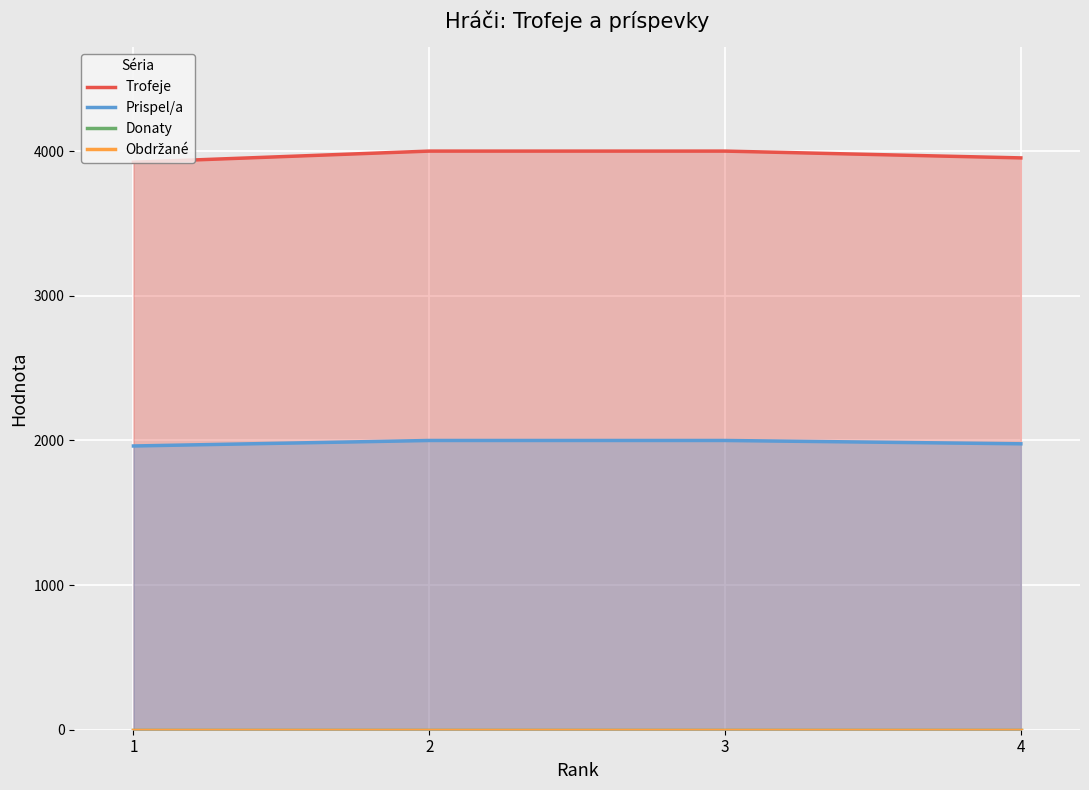

Is the value of Trofeje at 1 greater than the value of Obdržané at 1?

Yes